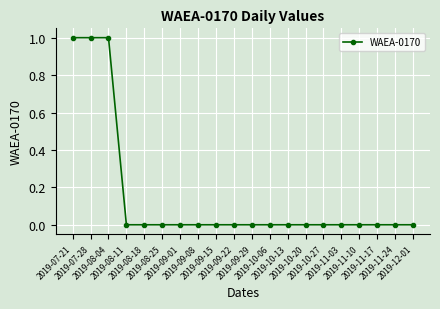

Reading left to right, transcribe all the data shown in this chart.

2019-07-21=1	2019-07-28=1	2019-08-04=1	2019-08-11=0	2019-08-18=0	2019-08-25=0	2019-09-01=0	2019-09-08=0	2019-09-15=0	2019-09-22=0	2019-09-29=0	2019-10-06=0	2019-10-13=0	2019-10-20=0	2019-10-27=0	2019-11-03=0	2019-11-10=0	2019-11-17=0	2019-11-24=0	2019-12-01=0